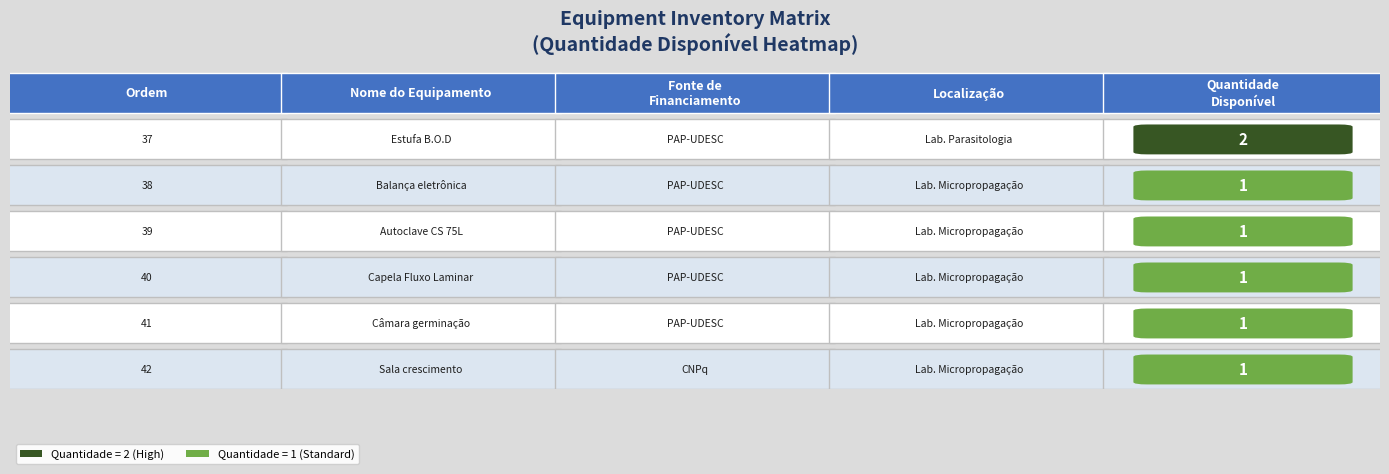

What is the difference between the maximum and minimum values?

1